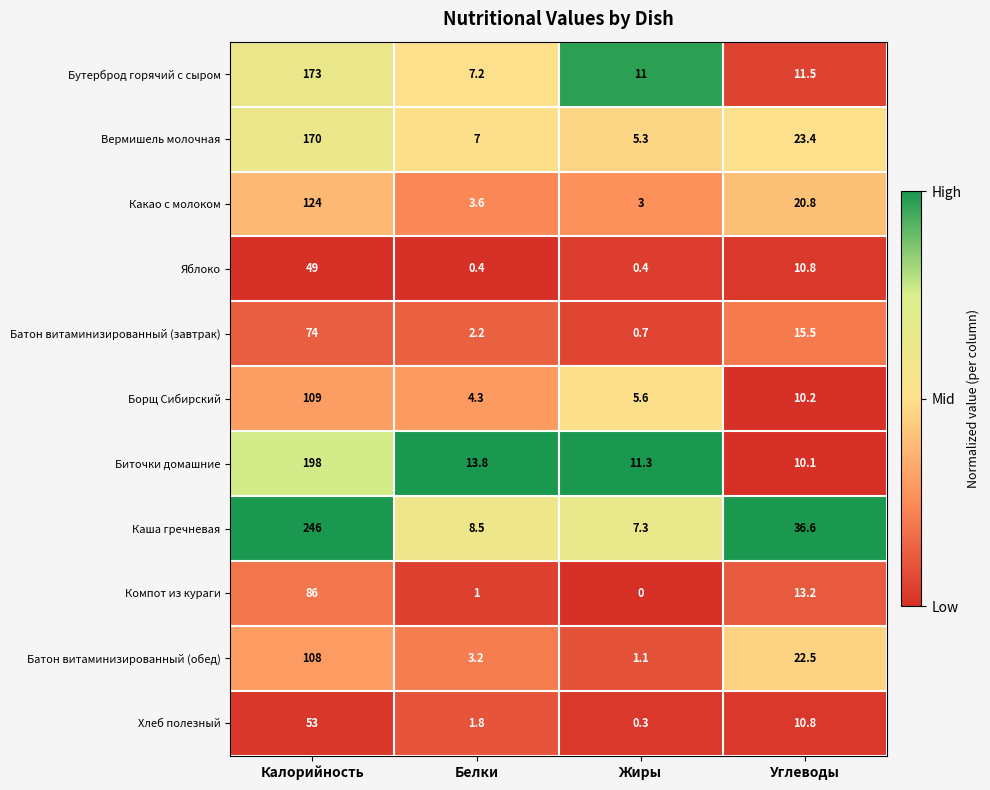

The value of Каша гречневая at Жиры is 10.5. True or false?

False